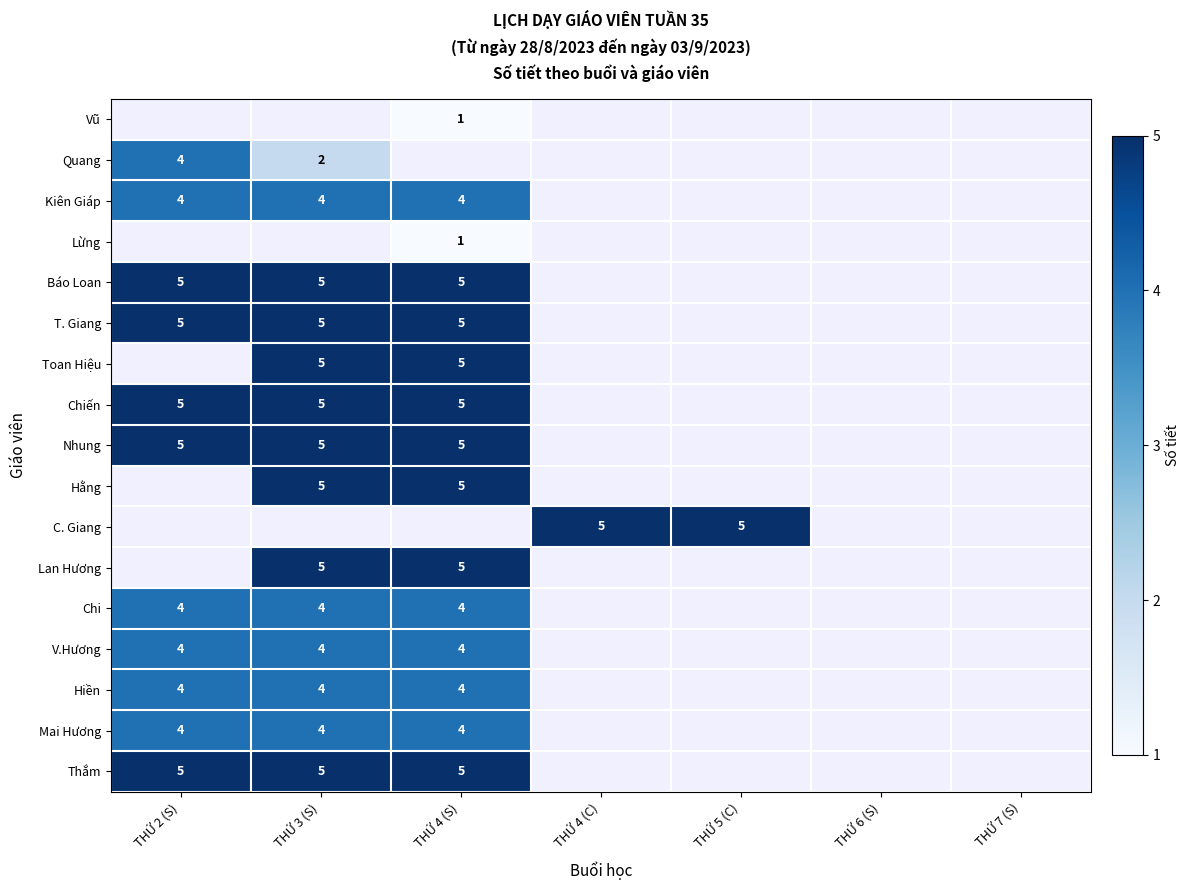

Is it true that Hiền equals 7 at THỨ 2 (S)?

False